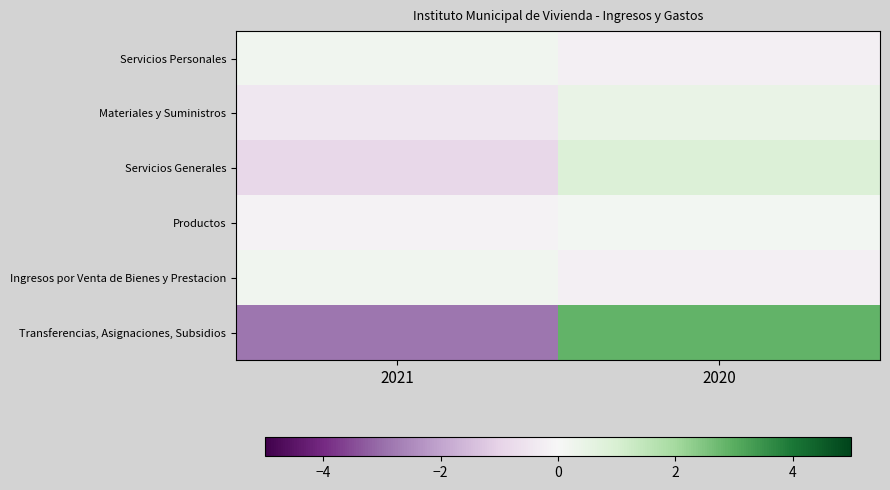

Reading right to left, what are all the values shown in this chart?

Servicios Personales: 2020=-0.2	2021=0.2
Materiales y Suministros: 2020=0.5	2021=-0.5
Servicios Generales: 2020=0.9	2021=-0.9
Productos: 2020=0.1	2021=-0.1
Ingresos por Venta de Bienes y Prestacion: 2020=-0.2	2021=0.2
Transferencias, Asignaciones, Subsidios: 2020=2.9	2021=-2.9